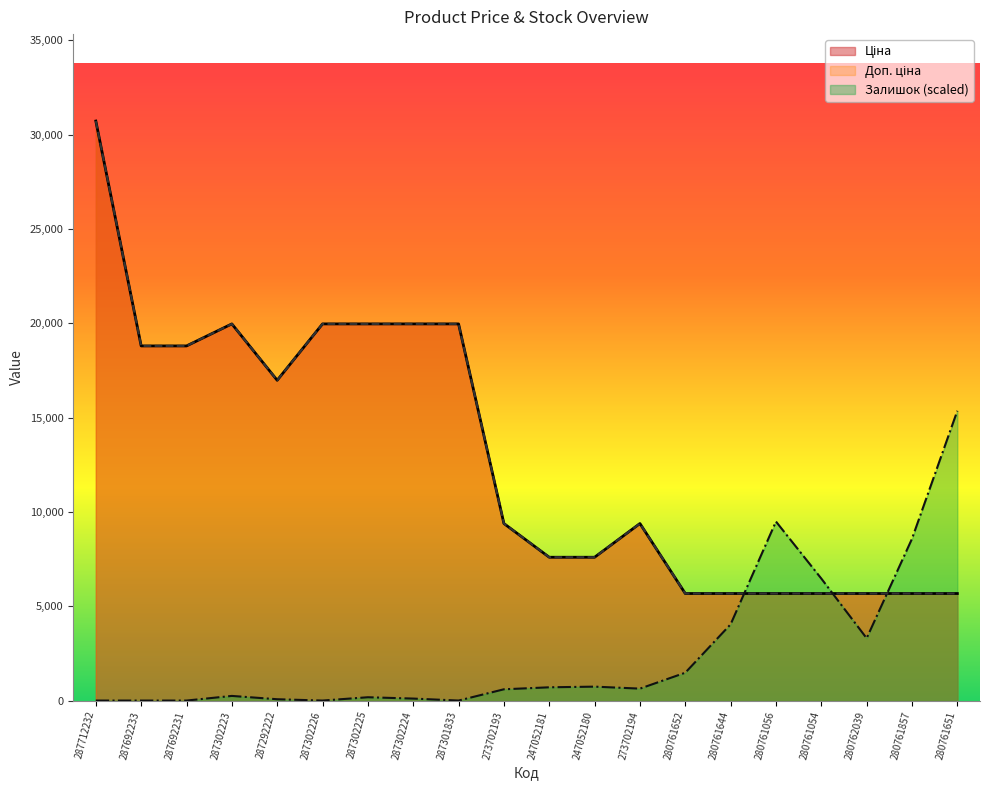

What is the sum of all Залишок values?

51980.1